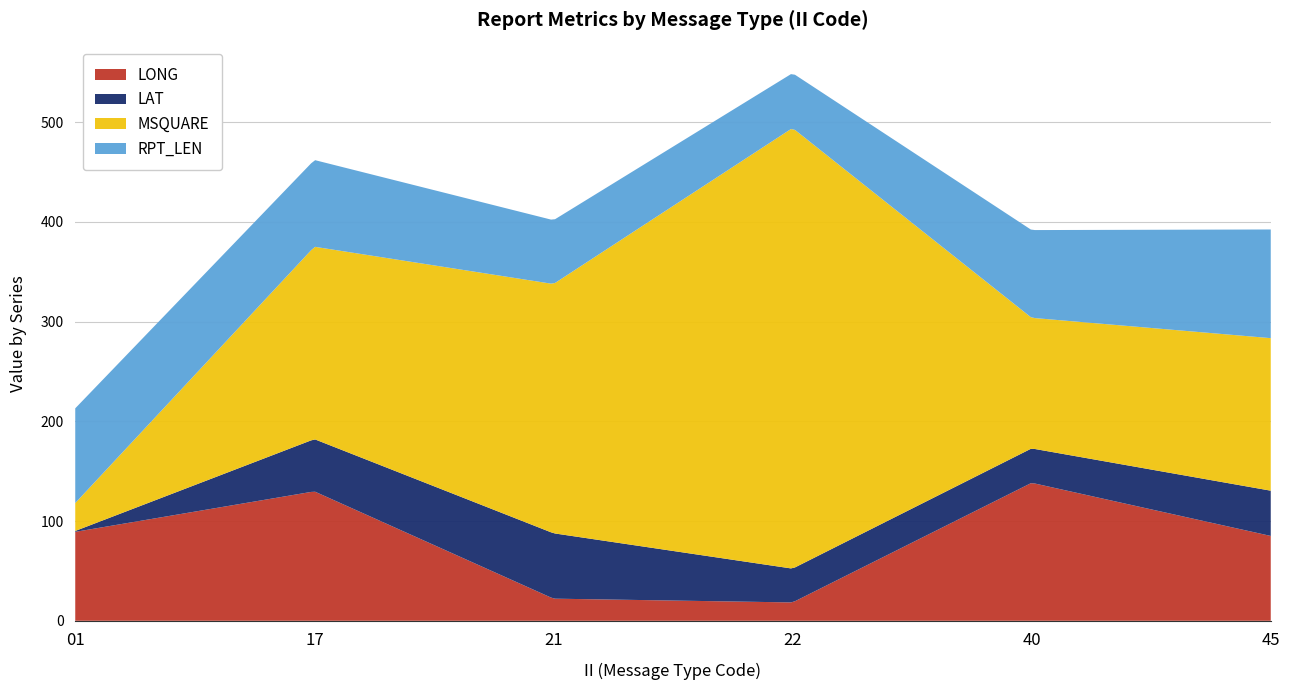

Reading right to left, transcribe all the data shown in this chart.

LONG: 45=85.1	40=138.4	22=18.4	21=22.2	17=129.8	01=89.2
LAT: 45=45.4	40=34.5	22=33.9	21=65.6	17=52.4	01=0.9
MSQUARE: 45=153.0	40=131.0	22=442.0	21=250.0	17=193.0	01=28.0
RPT_LEN: 45=109.0	40=88.0	22=55.0	21=64.0	17=87.0	01=95.0